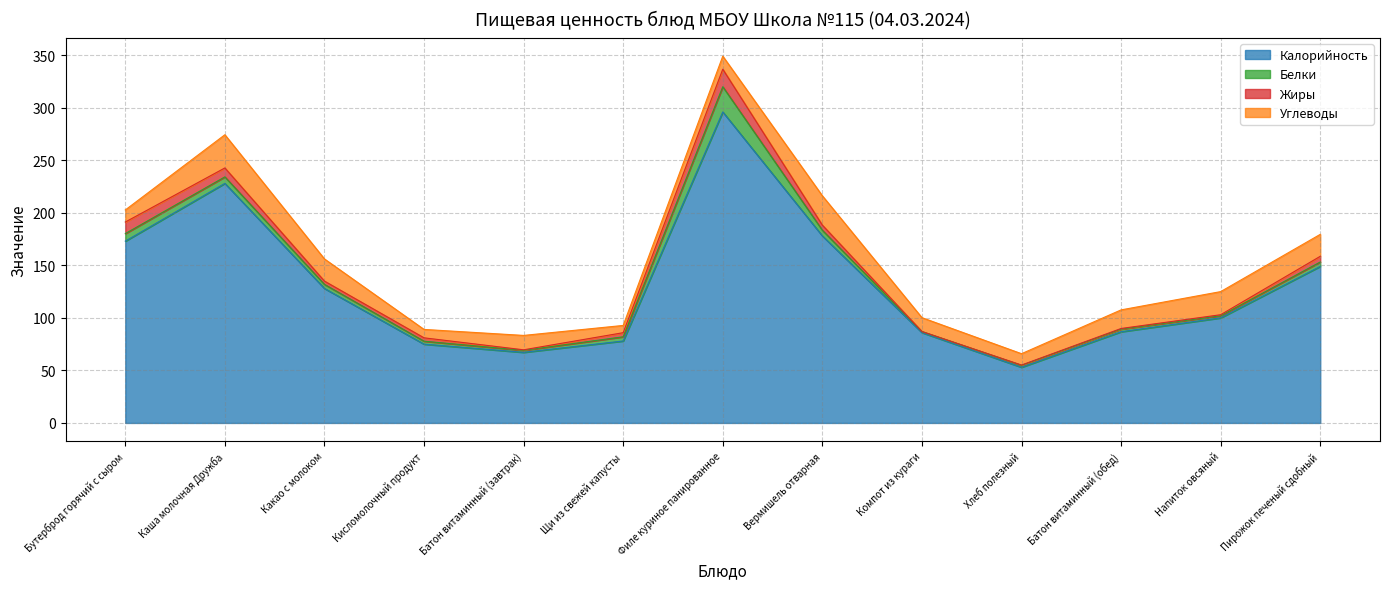

How many series are shown in this chart?

4